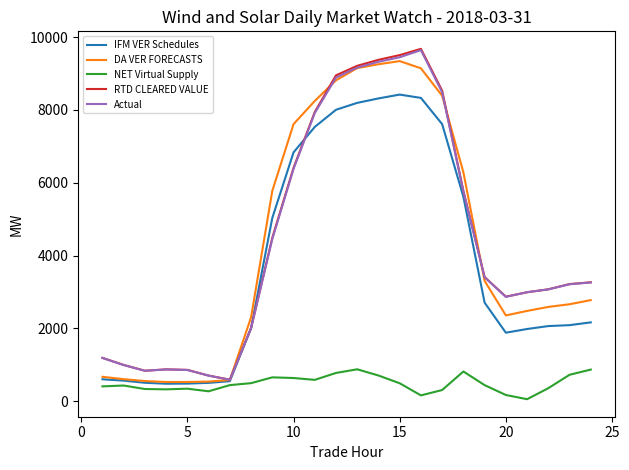

What is the greatest value displayed?

9680.4